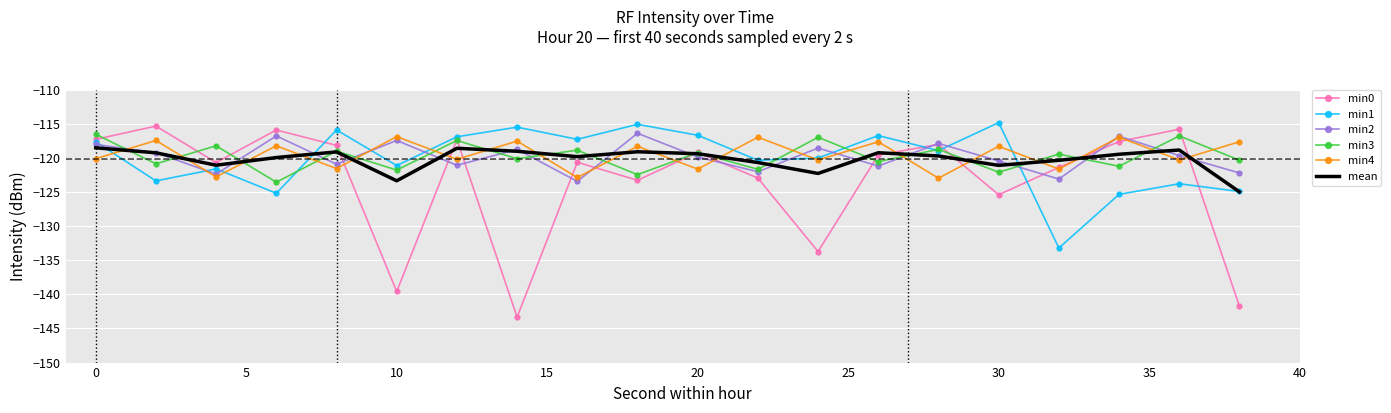

Which series has the largest range (max minus min)?

min0